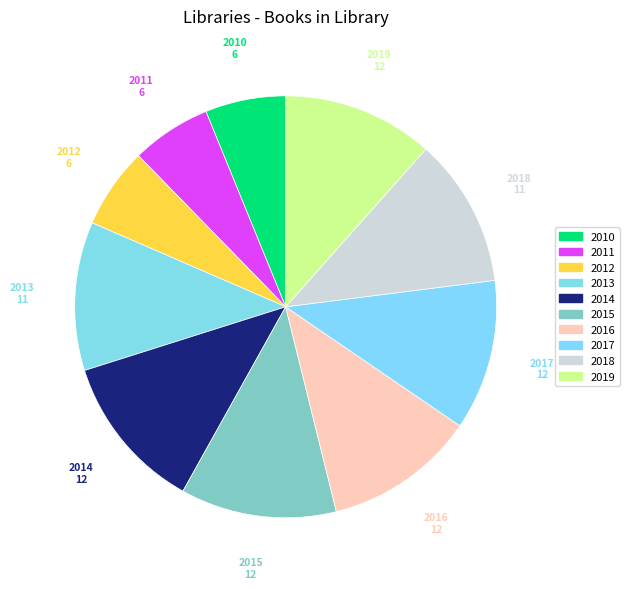

To the nearest percent, what is the difference between the largest and smallest slice percentages?

6%